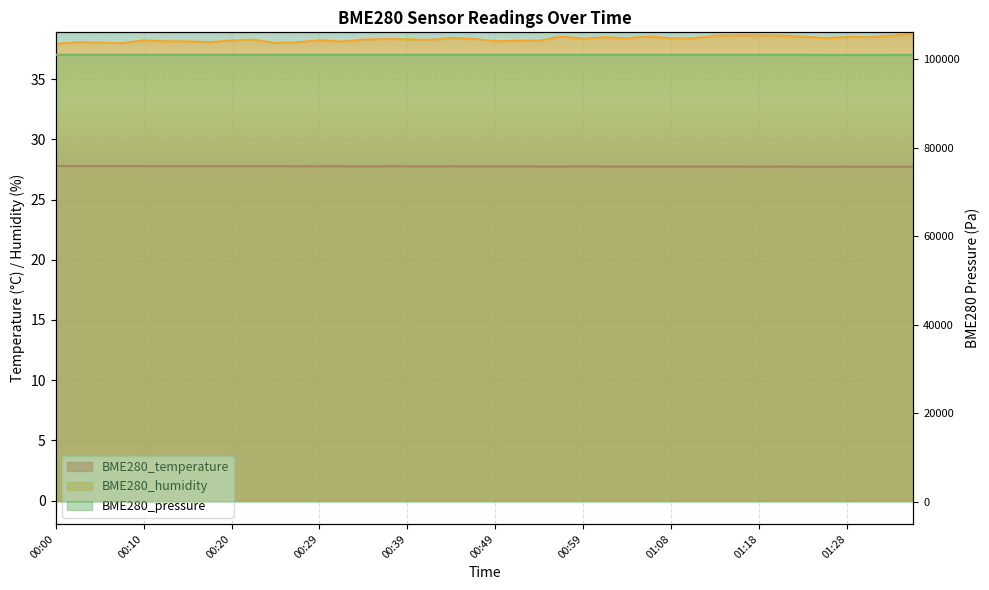

True or false: BME280_pressure and BME280_temperature intersect in this chart.

False